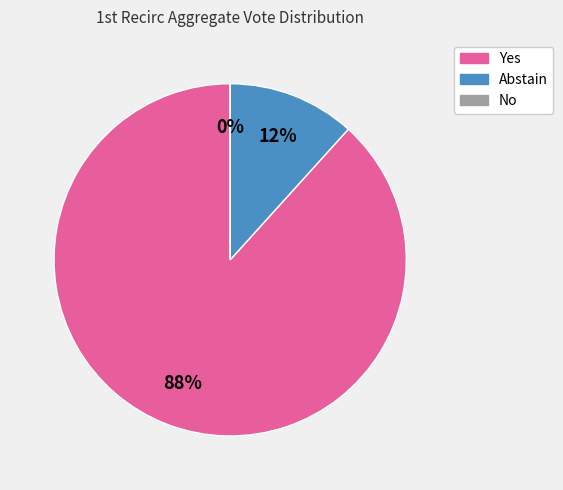

How many slices are in this pie chart?

3